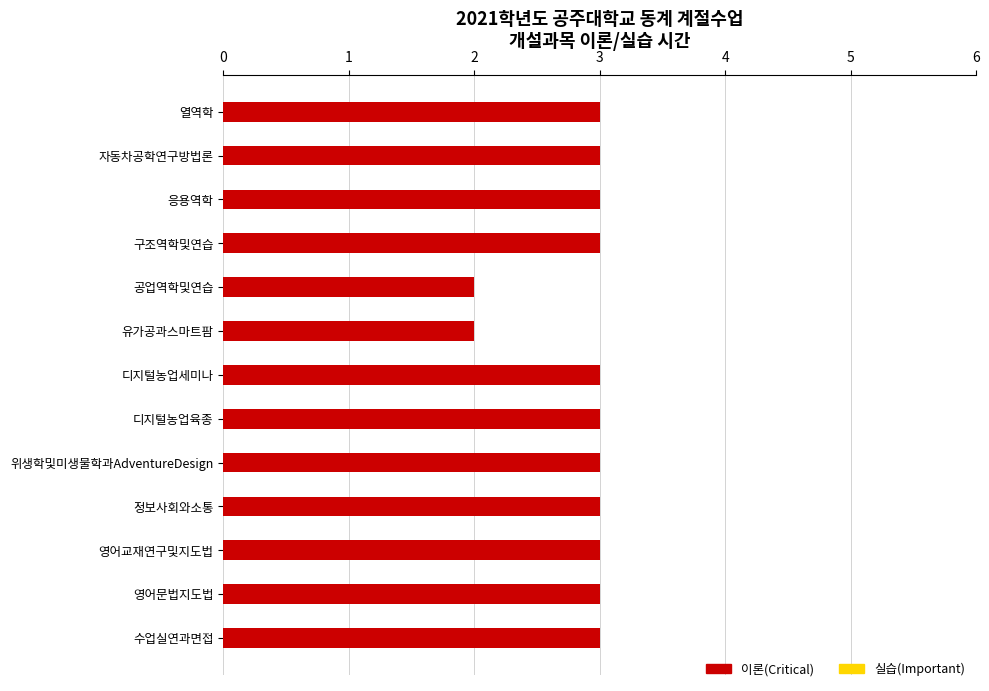

Rank the categories by 이론(Critical) value from highest to lowest.

열역학, 자동차공학연구방법론, 응용역학, 구조역학및연습, 디지털농업세미나, 디지털농업육종, 위생학및미생물학과AdventureDesign, 정보사회와소통, 영어교재연구및지도법, 영어문법지도법, 수업실연과면접, 공업역학및연습, 유가공과스마트팜